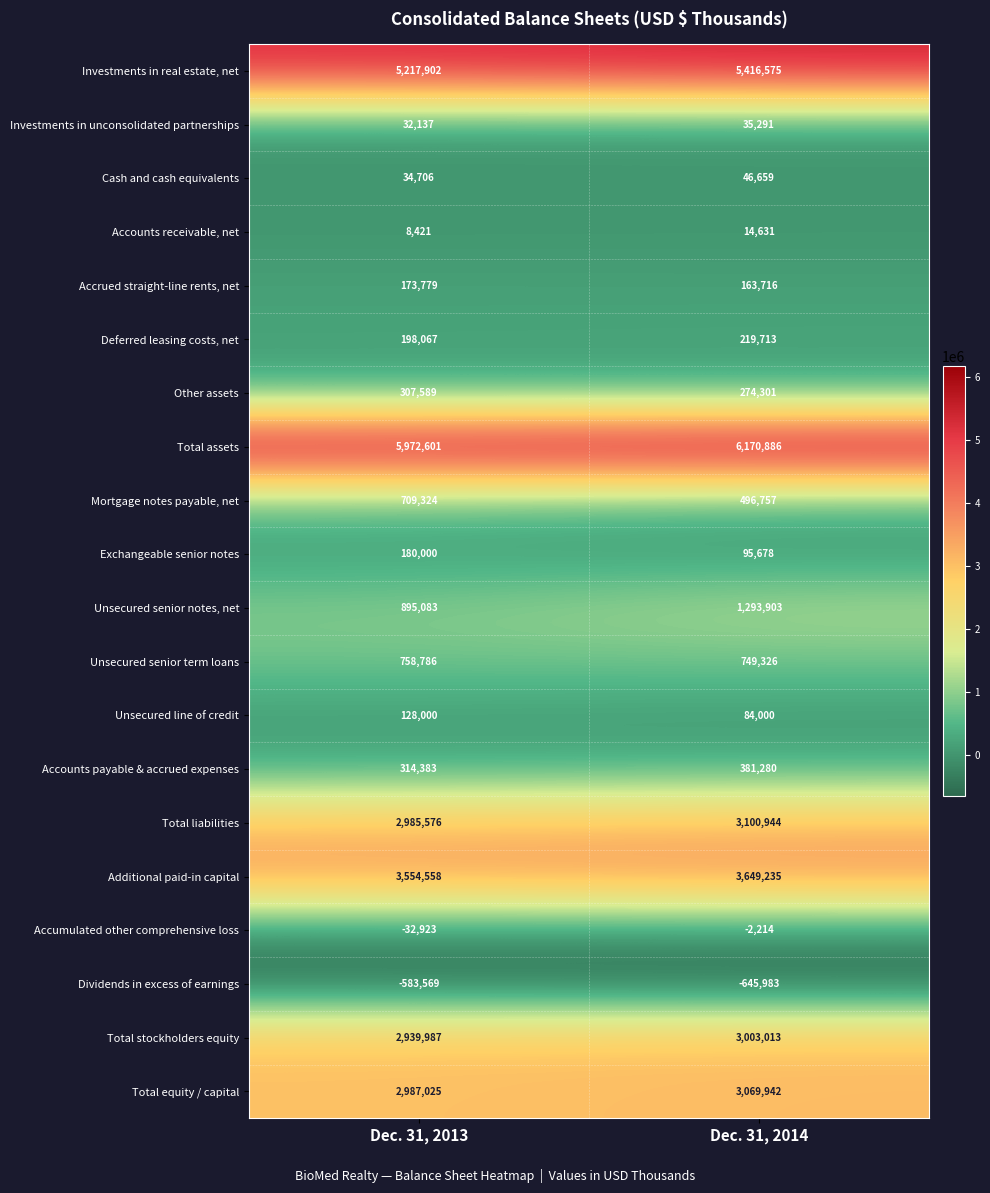

What is the total value across all series at Dec. 31, 2013?

26781432